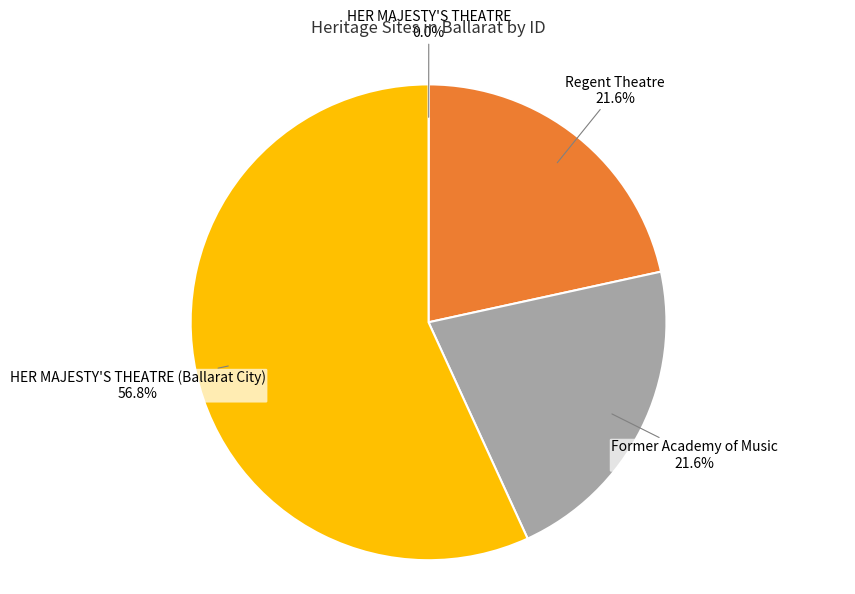

Does any single category account for the majority?

Yes